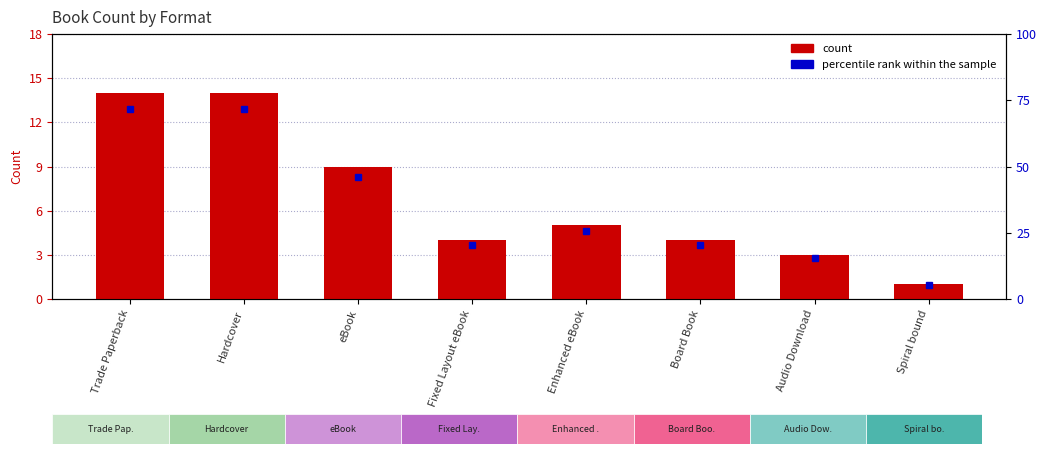

At which label does the data first exceed 5?

Trade Paperback